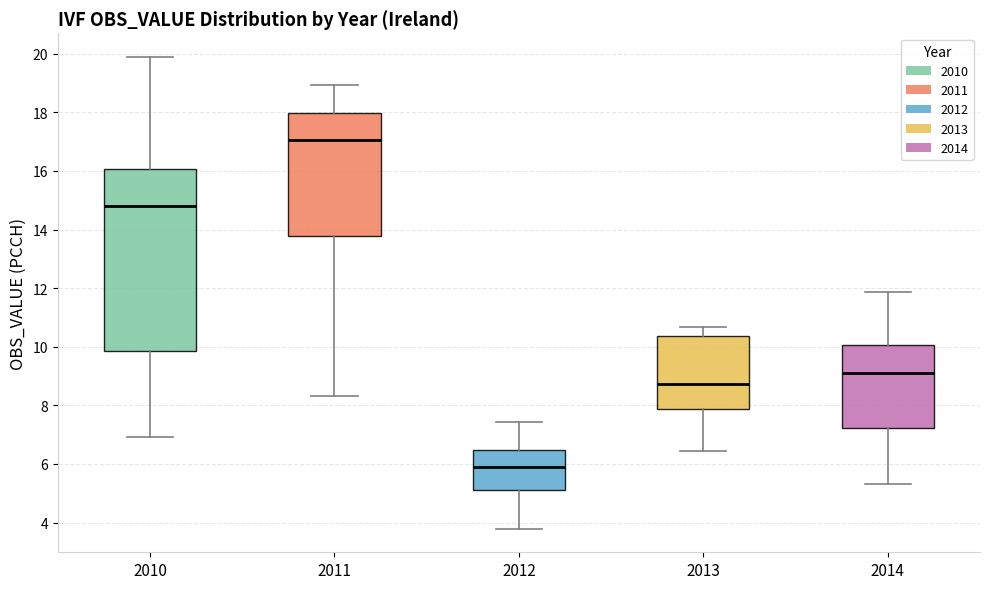

Where does the lower whisker of the box at x = 2011 end on the y-axis? The values are not printed on the chart, so give them approximately, as read against the axis.

8.4